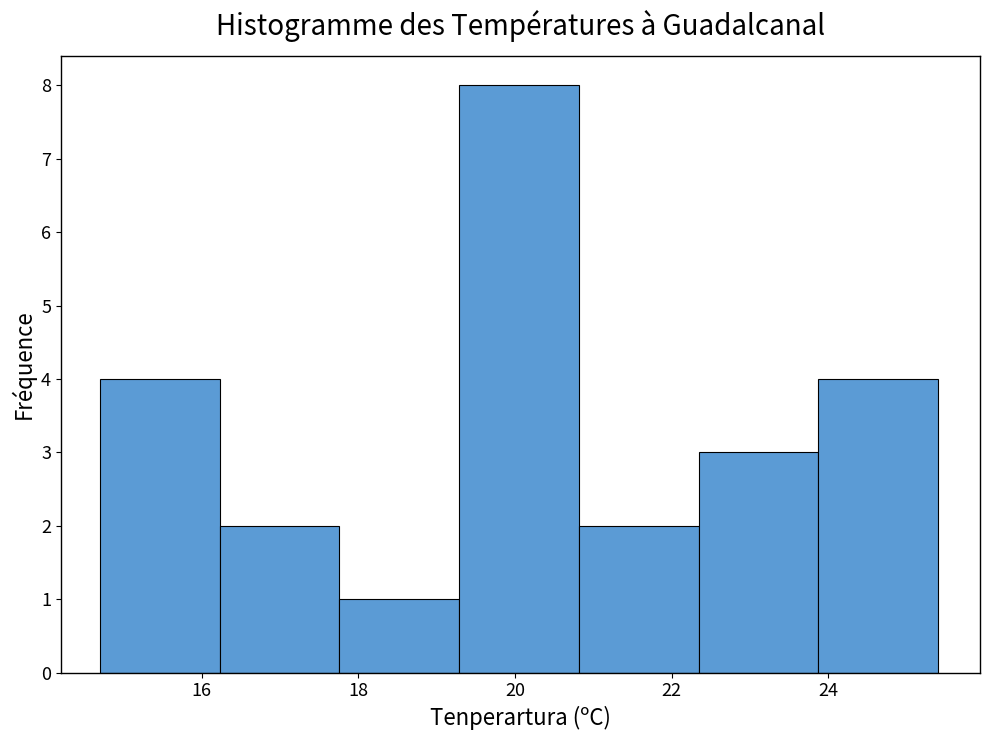

How tall is the bar that spans 19.2 to 20.8 on the x-axis? Neither the bar edges nor the heights are printed on the chart, so give them approximately, as read against the axes.

8